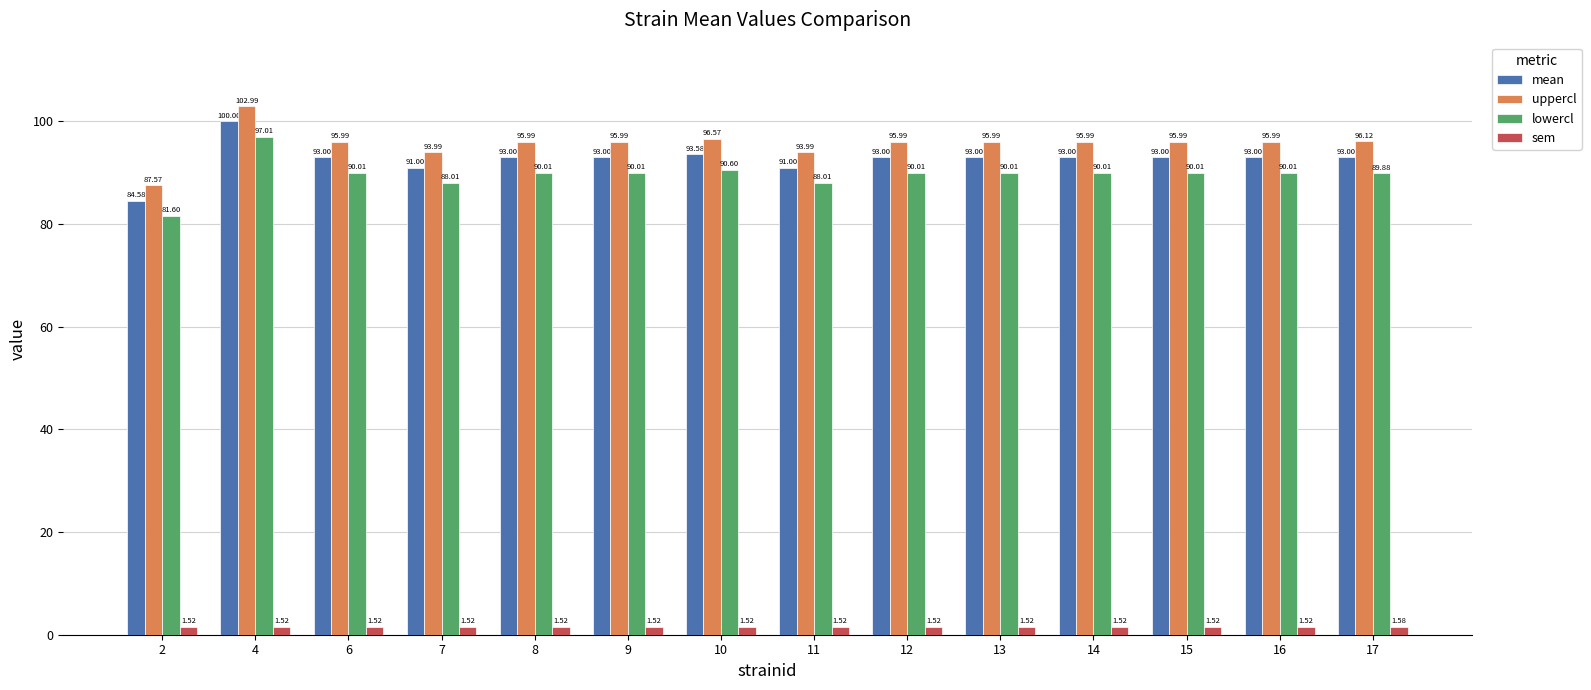

True or false: uppercl has a value of 23.5 at 15.

False